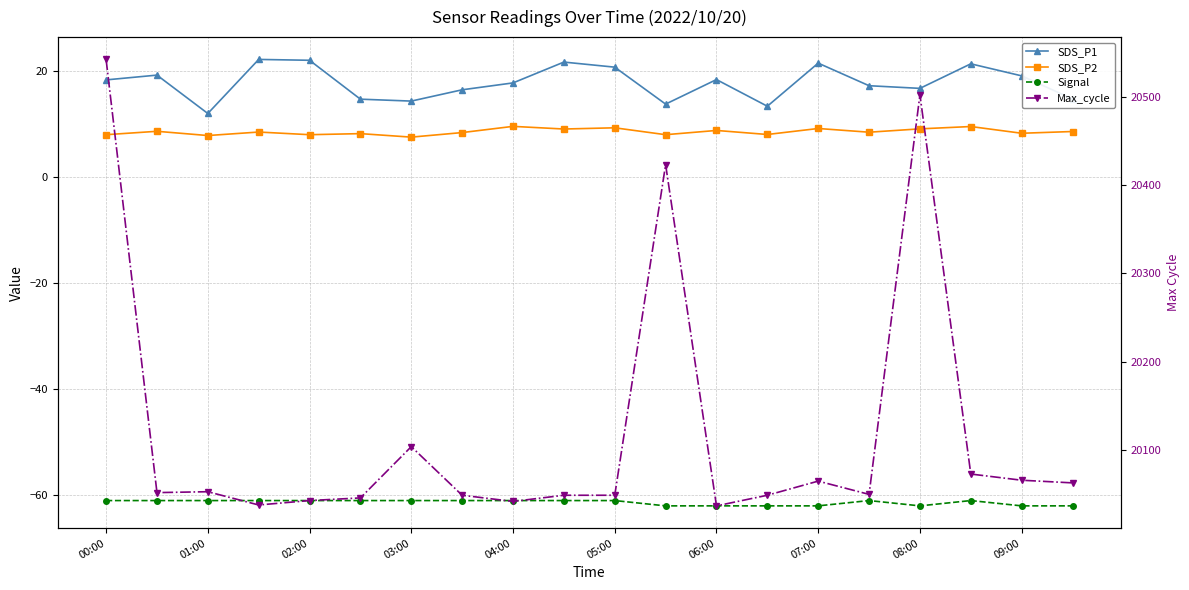

What is the value of the Max_cycle point at the 6th from the left?

20046.0